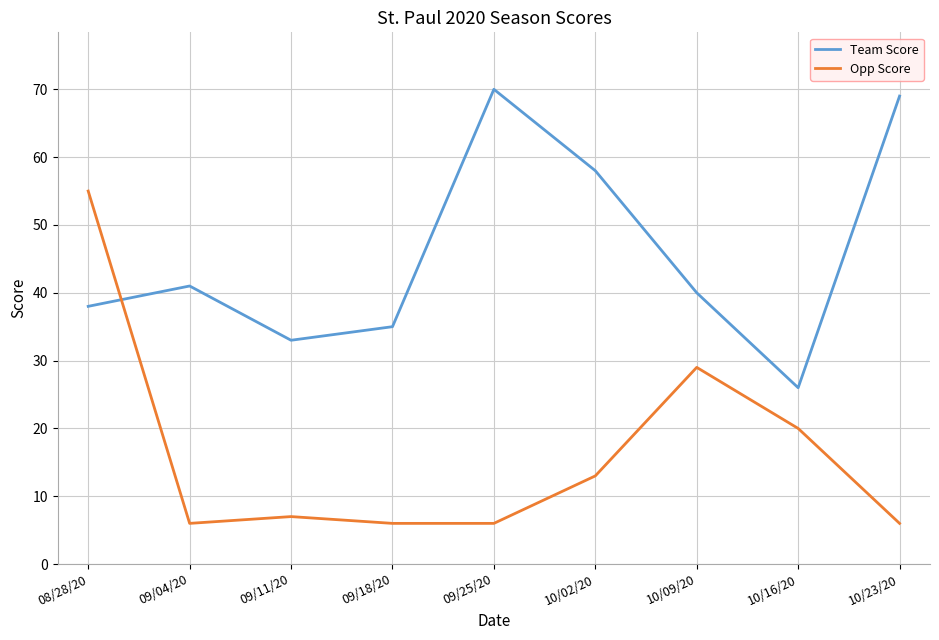

True or false: Team Score and Opp Score intersect in this chart.

True